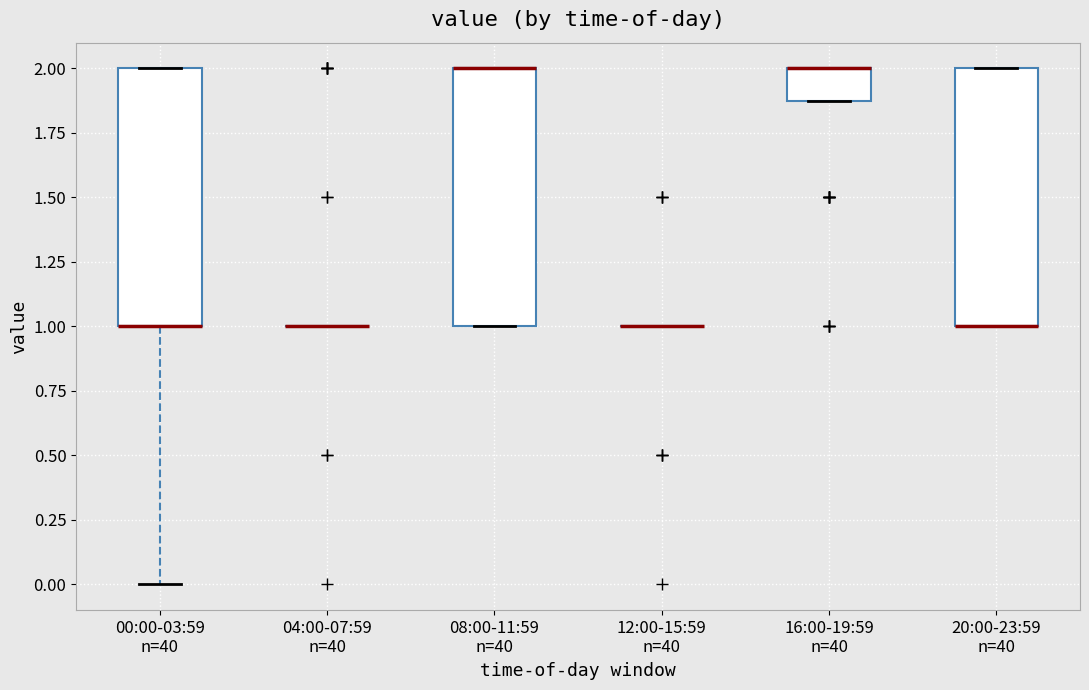

Reading left to right, read every box against the y-axis: the position of its median line, the range the box covers, and the ends of its whiskers. The values are not printed on the chart, so give them approximately, as read against the axis.

00:00-03:59 n=40: median 1.0 (drawn on the box's lower edge), box 1.0 to 2.0, whiskers 0.0 to 2.0
04:00-07:59 n=40: box collapsed to a line at 1.0, whiskers 1.0 to 1.0
08:00-11:59 n=40: median 2.0 (drawn on the box's upper edge), box 1.0 to 2.0, whiskers 1.0 to 2.0
12:00-15:59 n=40: box collapsed to a line at 1.0, whiskers 1.0 to 1.0
16:00-19:59 n=40: median 2.0 (drawn on the box's upper edge), box 1.9 to 2.0, whiskers 1.9 to 2.0
20:00-23:59 n=40: median 1.0 (drawn on the box's lower edge), box 1.0 to 2.0, whiskers 1.0 to 2.0